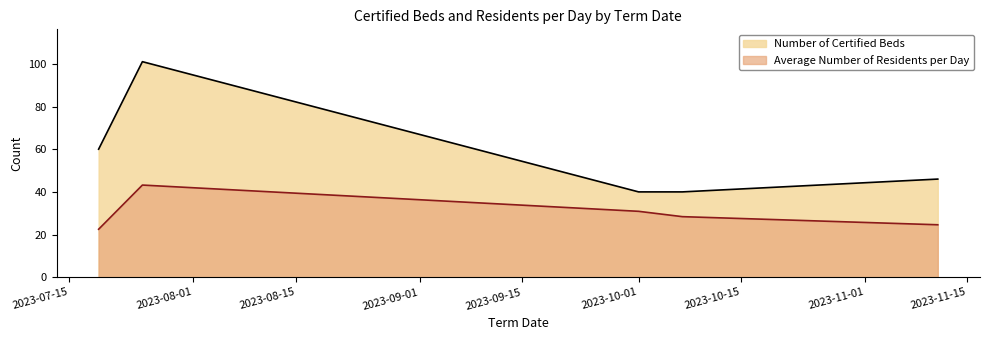

What is the difference between the second highest and second lowest values in the Number of Certified Beds series?

20.0